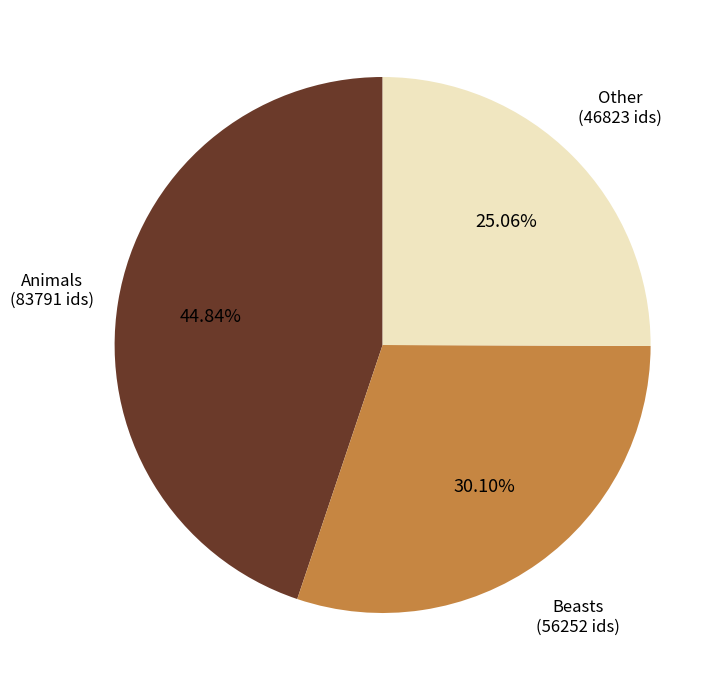

Is there a majority slice in this chart?

No